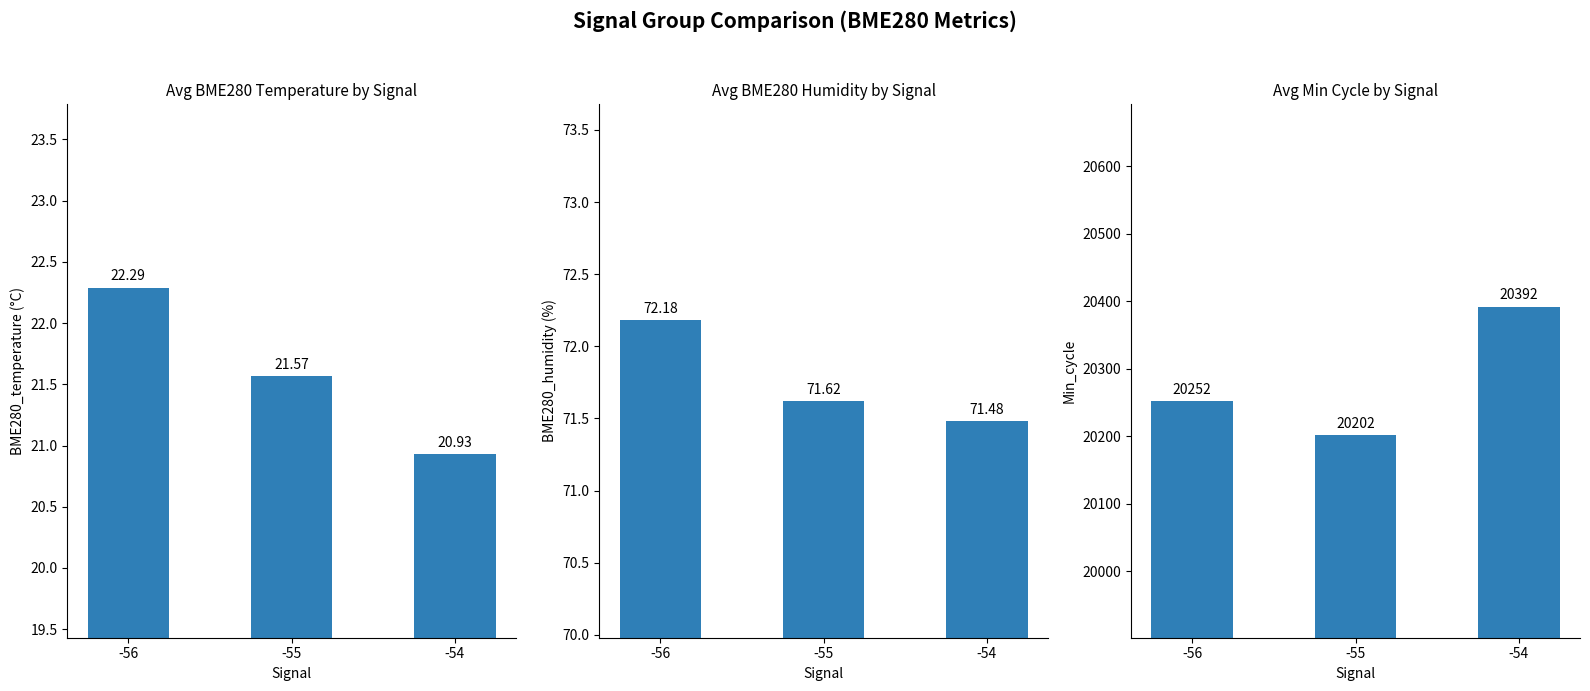

What is the minimum value shown in the chart?

20.9